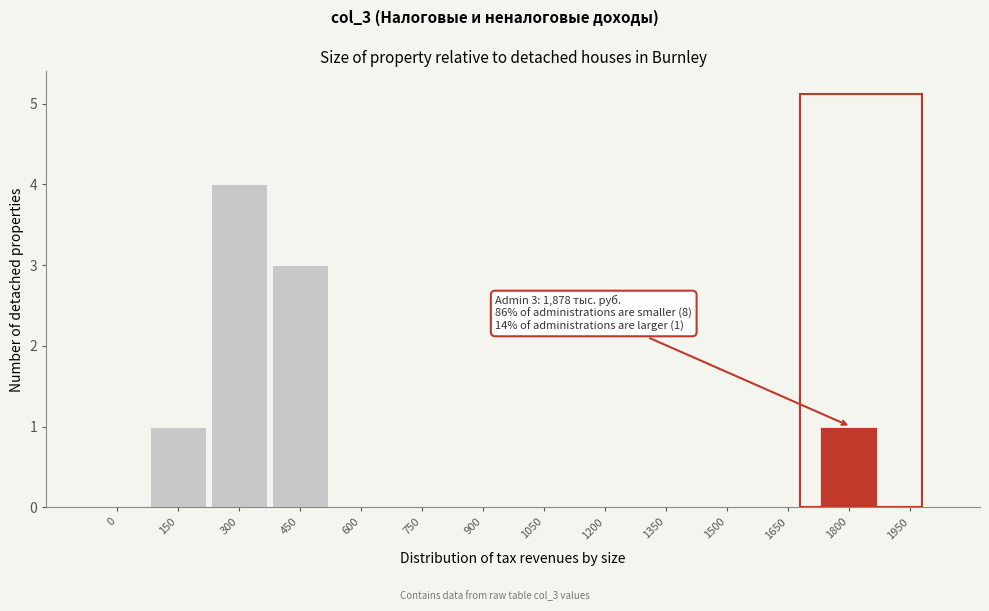

Reading right to left, what are all the values shown in this chart?

1950=0	1800=1	1650=0	1500=0	1350=0	1200=0	1050=0	900=0	750=0	600=0	450=3	300=4	150=1	0=0